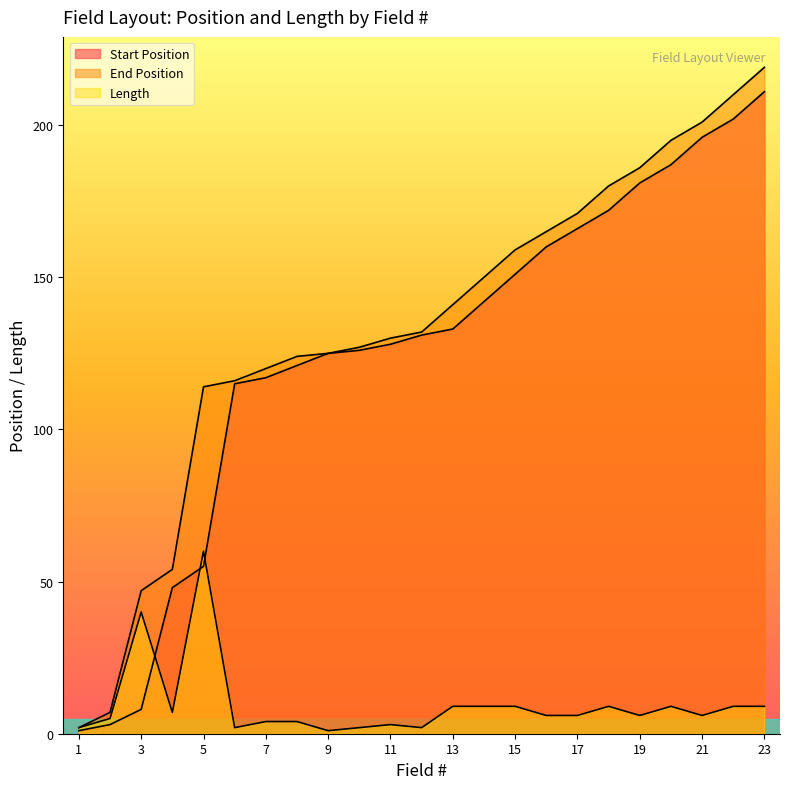

At which label does Start Position reach its peak?

23